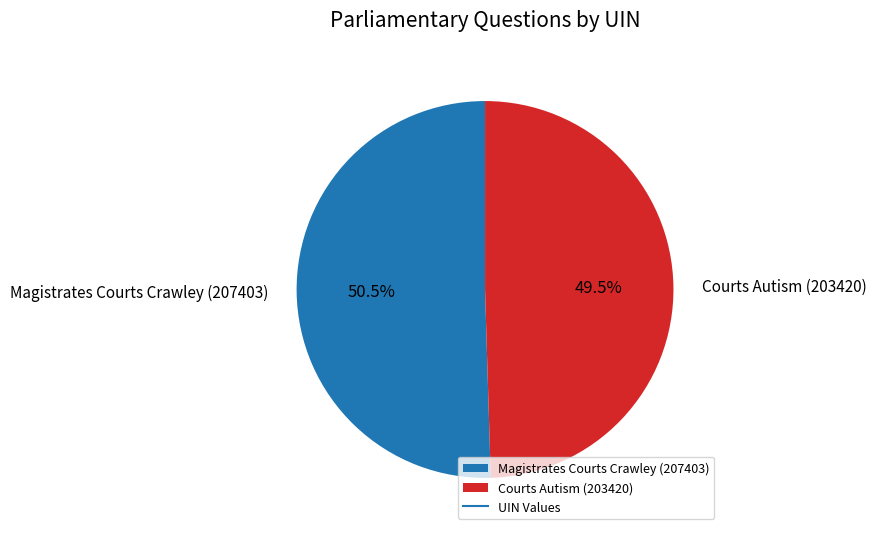

Is there any slice that represents more than half of the pie?

Yes